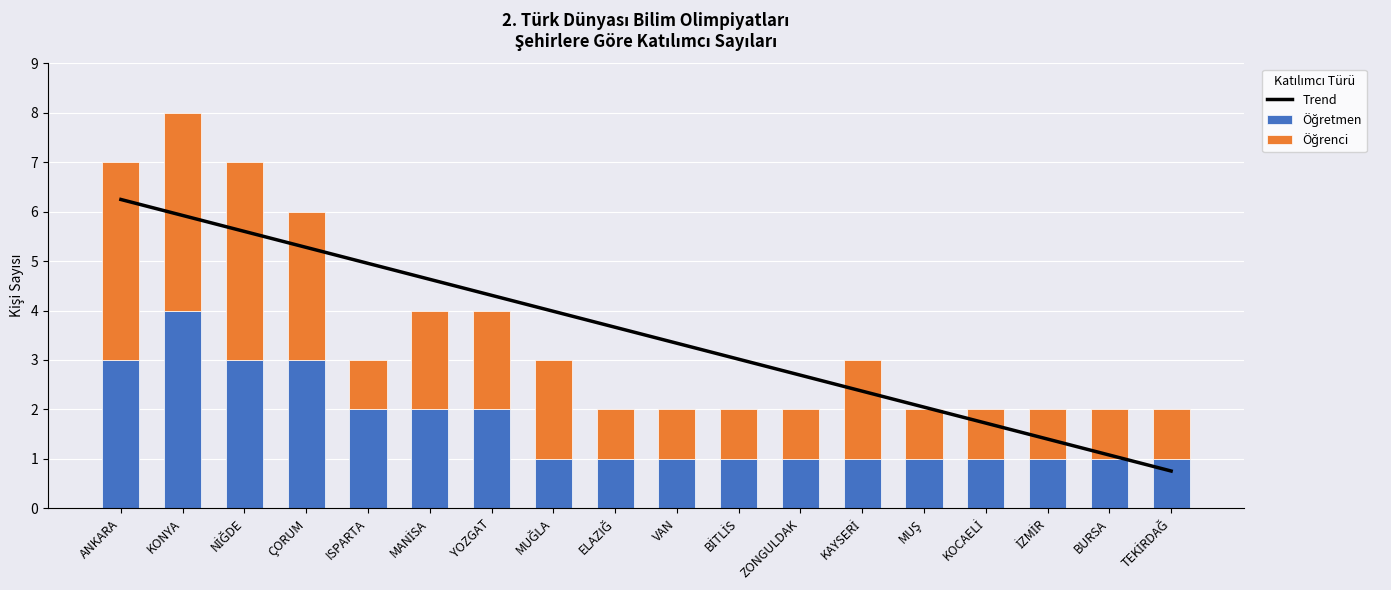

Where is Öğretmen nearest to the value 2?

ISPARTA